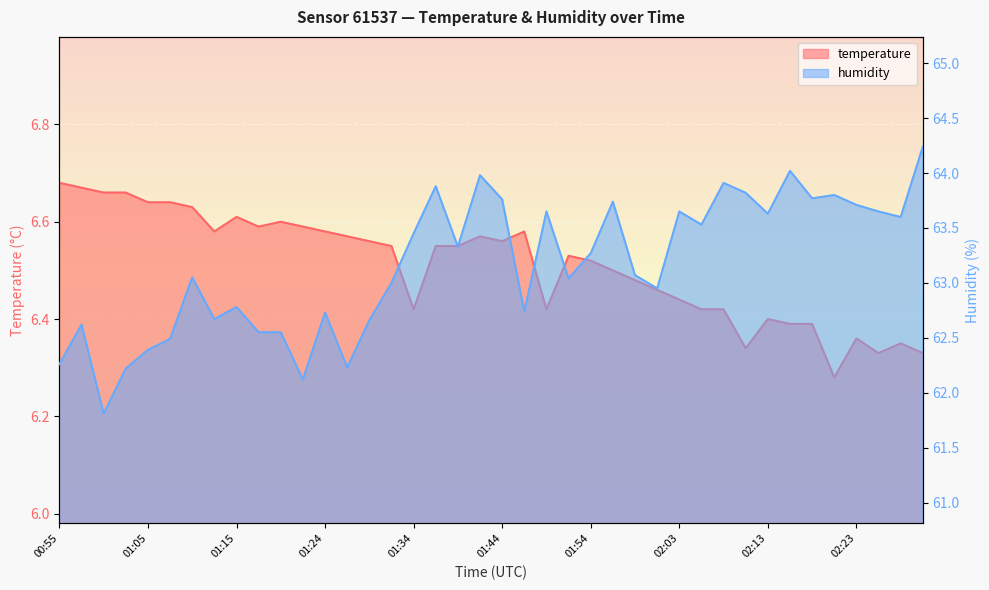

Which series has the largest total across all categories?

humidity